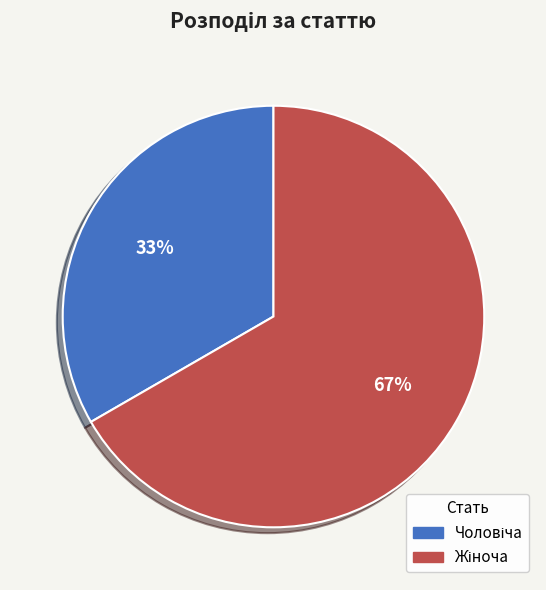

To the nearest percent, what is the average slice percentage?

50%